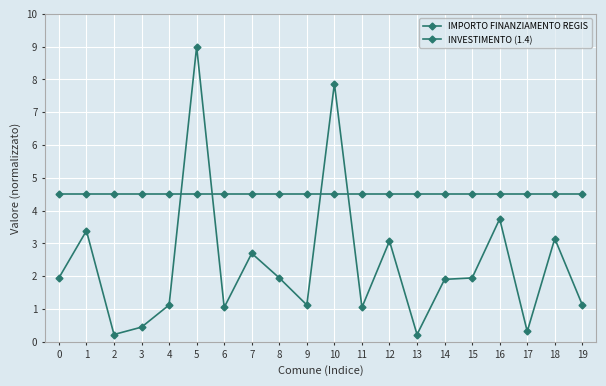

Is the value of IMPORTO FINANZIAMENTO REGIS at 2 greater than the value of INVESTIMENTO (1.4) at 5?

No